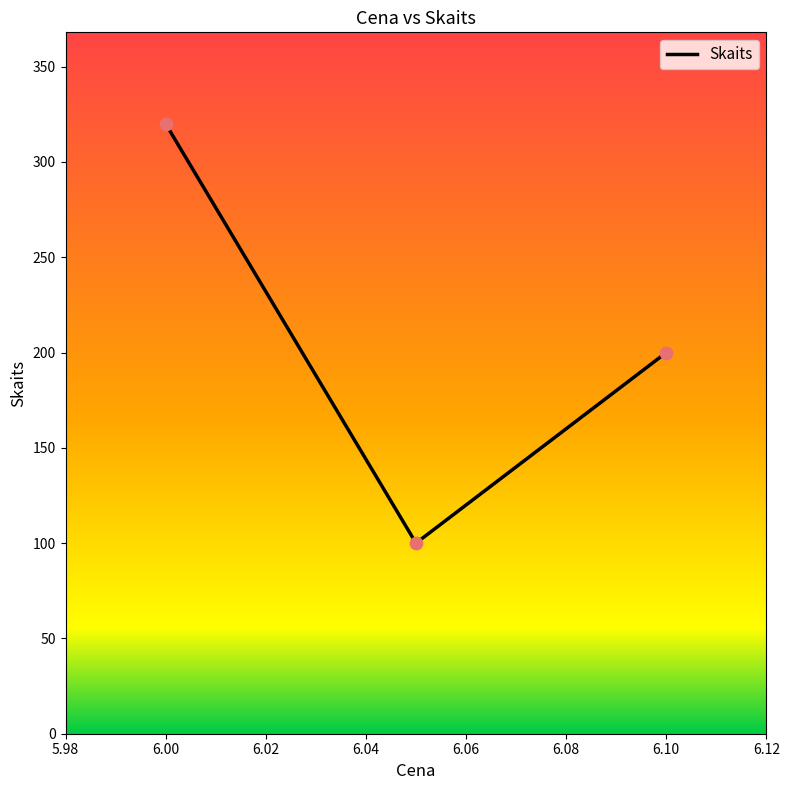

What is the average value?

207